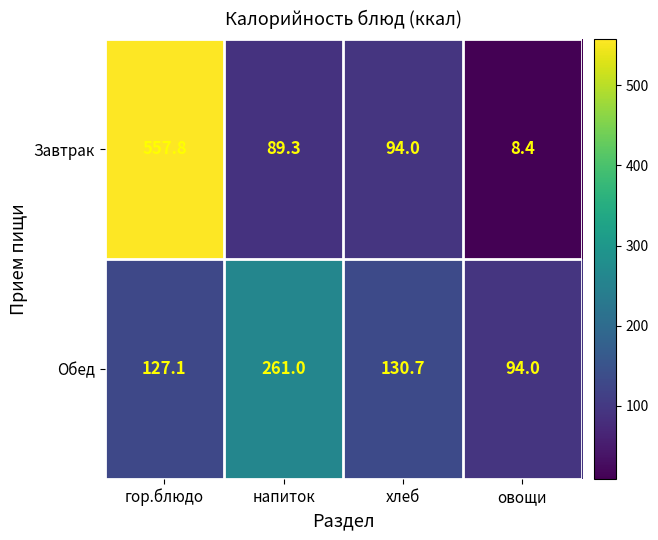

What is the difference between the second highest and second lowest values in the Обед series?

3.6